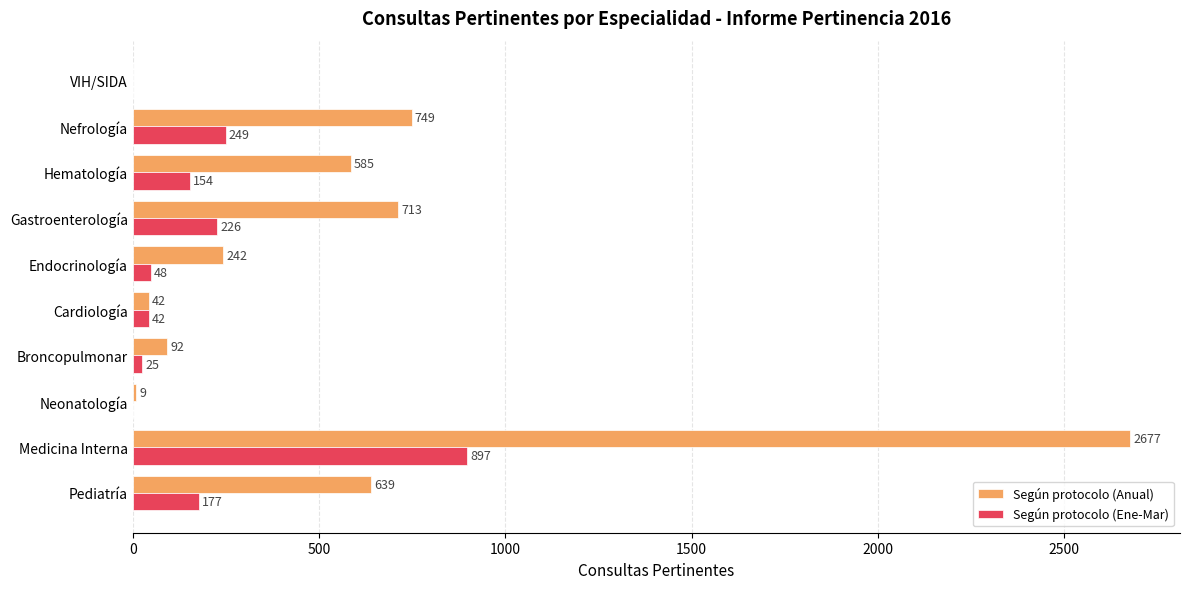

Is it true that Según protocolo (Anual) equals 9 at Neonatología?

True